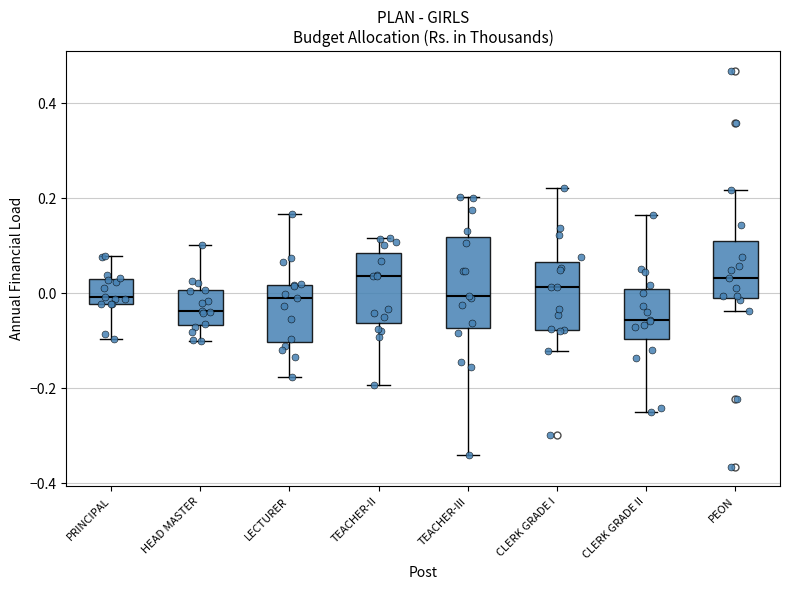

Where does the upper whisker of the box for CLERK GRADE I end on the y-axis? The values are not printed on the chart, so give them approximately, as read against the axis.

0.22